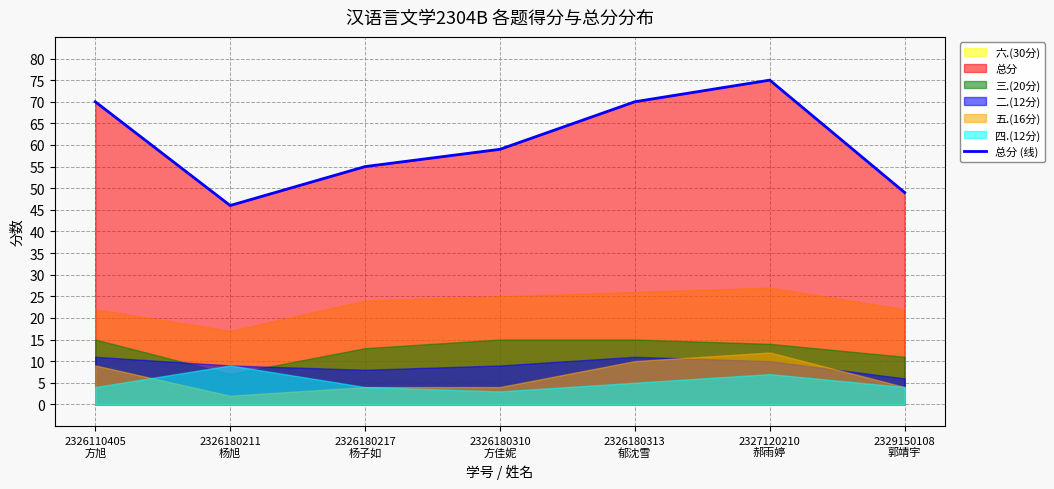

How many values exceed 59?

3